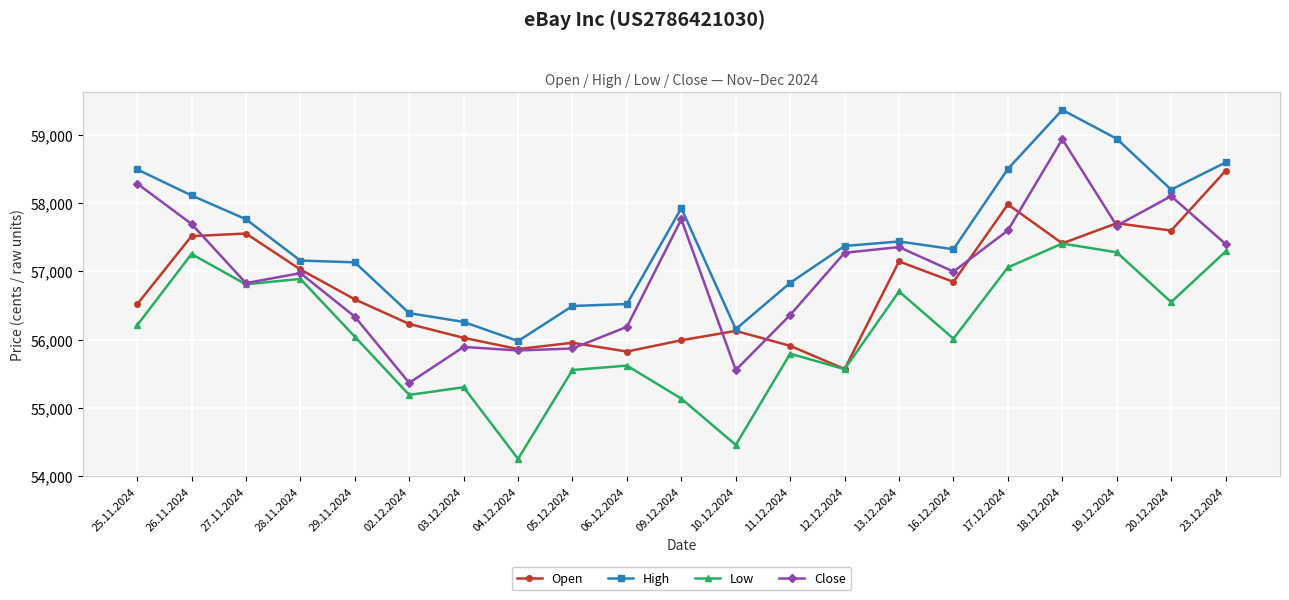

What is the maximum value for Close?

58941